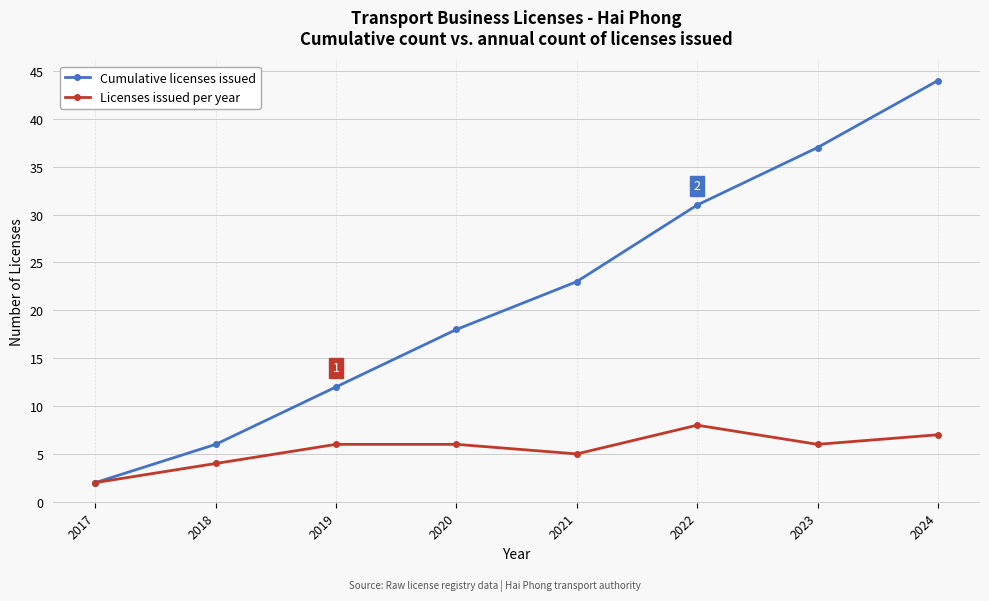

At 2023, list the series in order from smallest to largest.

Licenses issued per year, Cumulative licenses issued